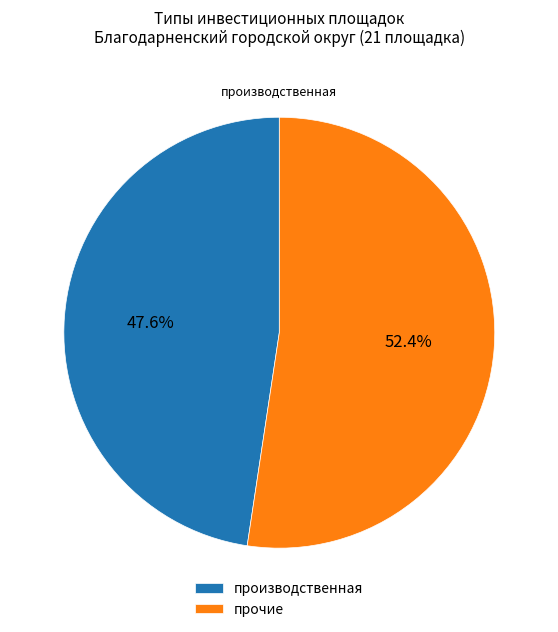

Approximately how many times larger is the value at производственная compared to прочие?

0.9